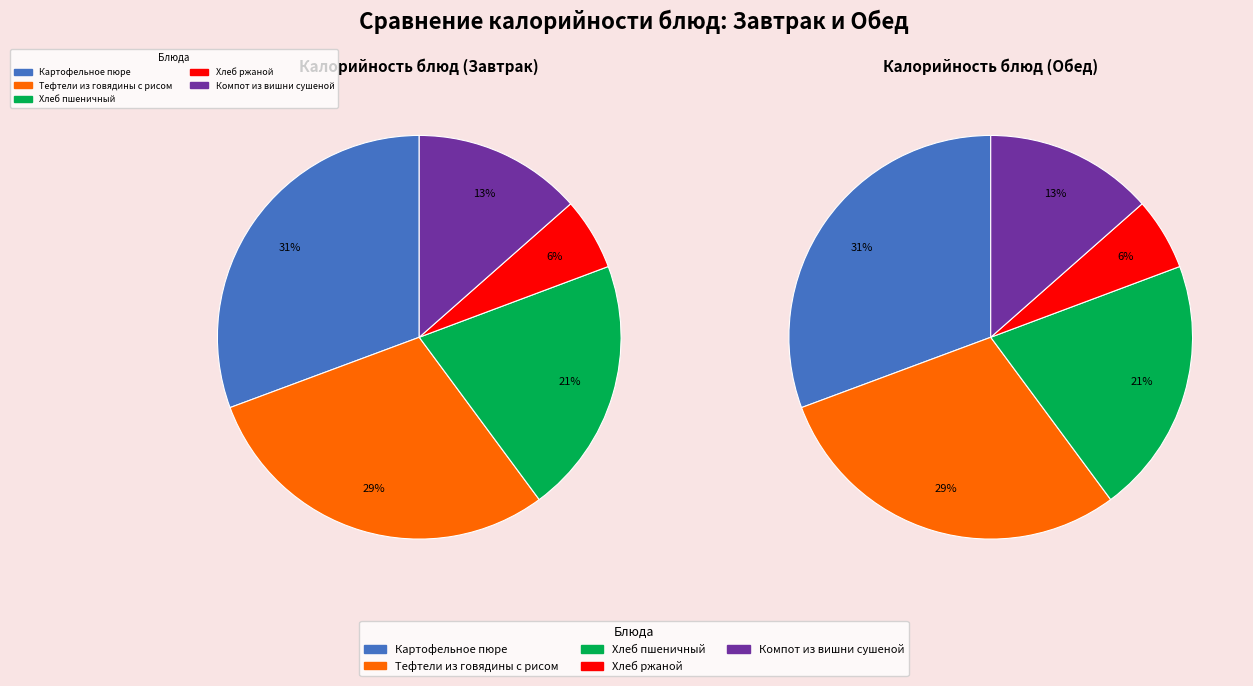

Is there a majority slice in this chart?

No